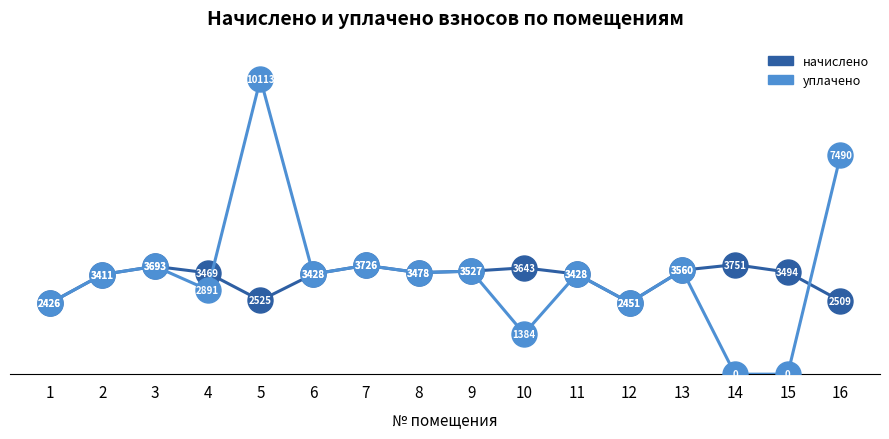

What is the value of the уплачено point at the 2nd from the left?

3411.4